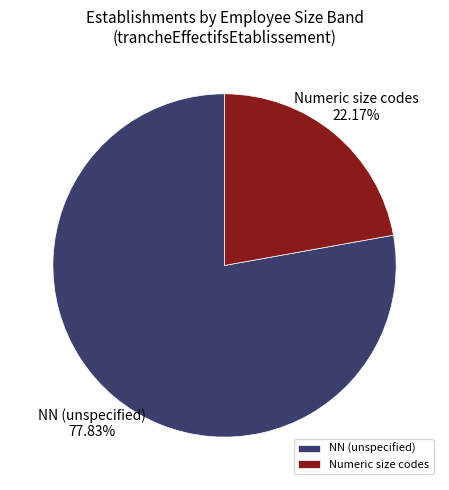

Which slice represents more than half of the pie?

NN (unspecified)